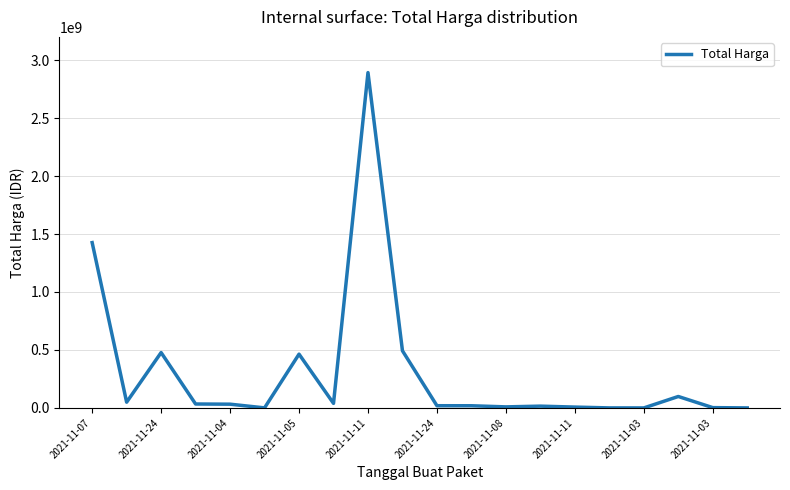

What is the greatest value displayed?

2892122000